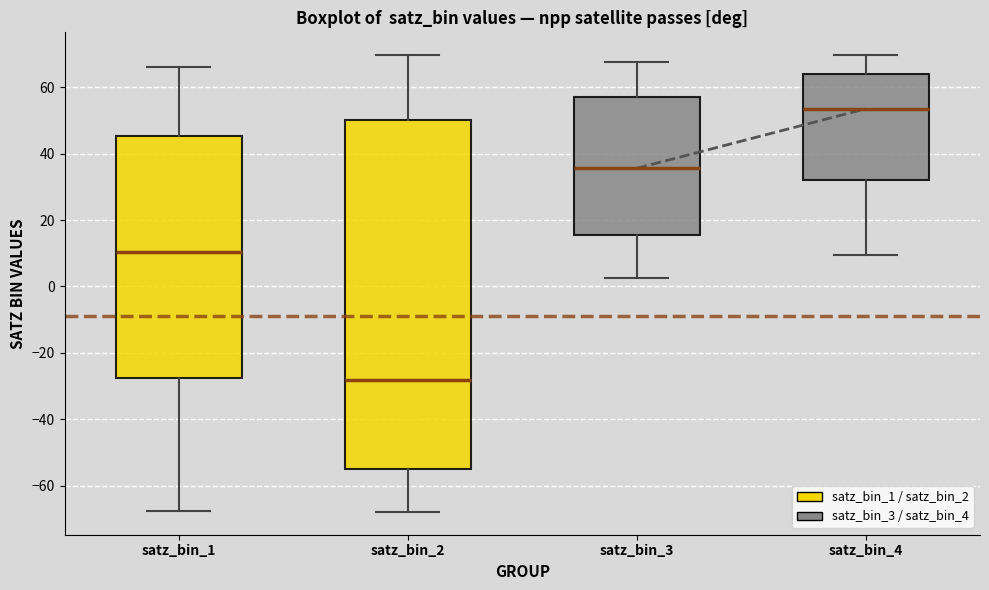

Reading left to right, transcribe this box plot: for each box, give where its median line is, the range the box spans, and where its two whiskers end, as read against the y-axis. The values are not printed on the chart, so give them approximately, as read against the axis.

satz_bin_1: median 10, box -28 to 46, whiskers -68 to 66
satz_bin_2: median -28, box -54 to 50, whiskers -68 to 70
satz_bin_3: median 36, box 16 to 58, whiskers 2 to 68
satz_bin_4: median 54, box 32 to 64, whiskers 10 to 70